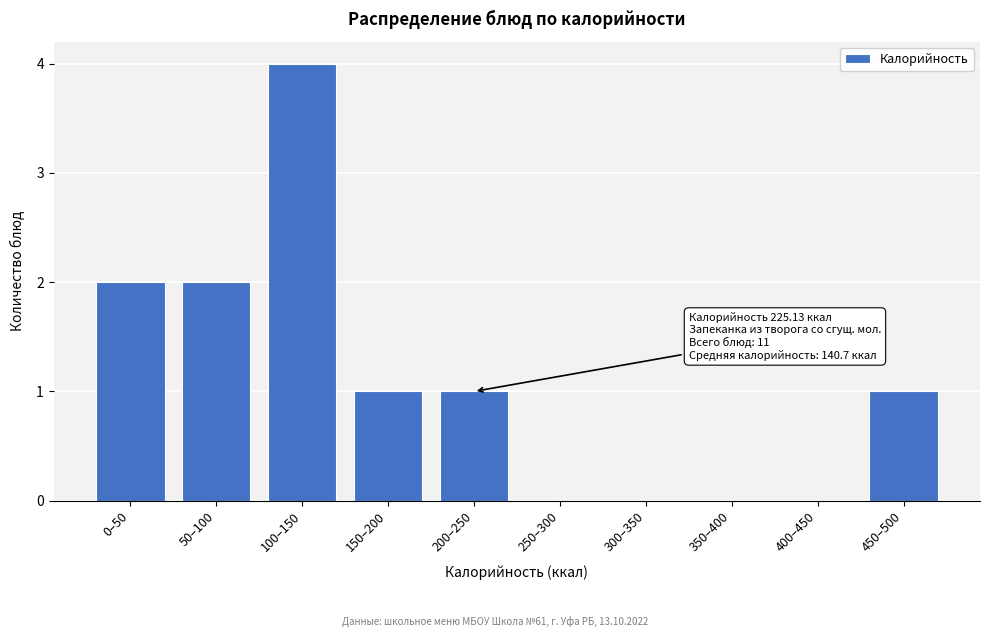

Reading left to right, list all the values displayed in this chart.

0–50=2	50–100=2	100–150=4	150–200=1	200–250=1	250–300=0	300–350=0	350–400=0	400–450=0	450–500=1